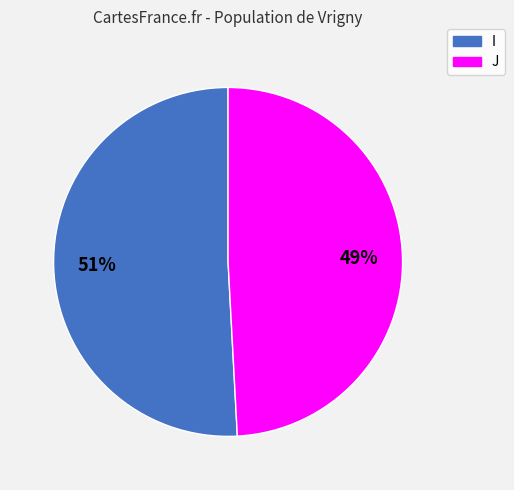

How many slices are in this pie chart?

2